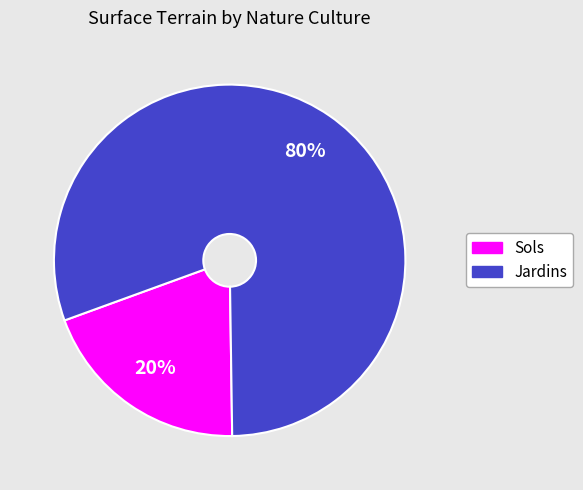

To the nearest percent, what is the average slice percentage?

50%